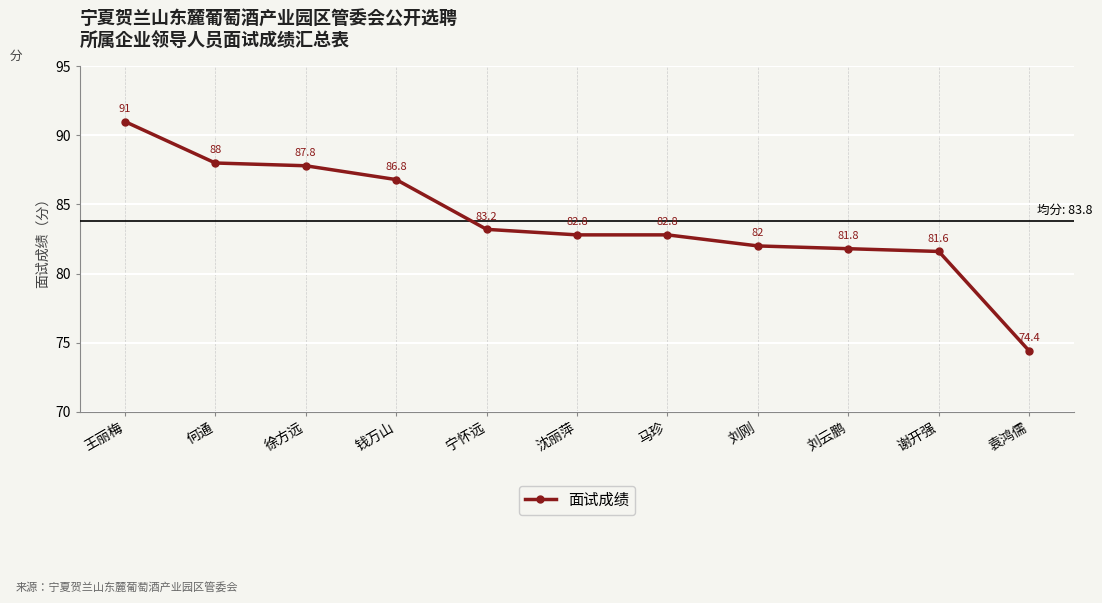

What is the change in value from 徐方远 to 马珍?

-5.0